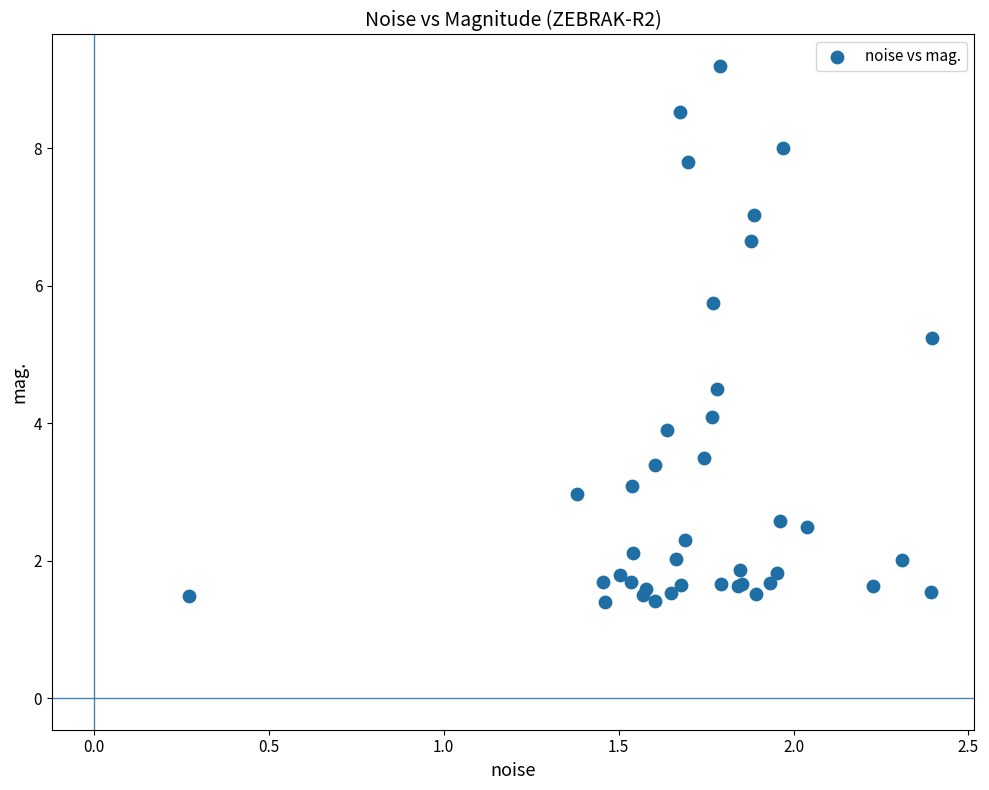

What Y value in the scatter plot is closest to 5?

5.2